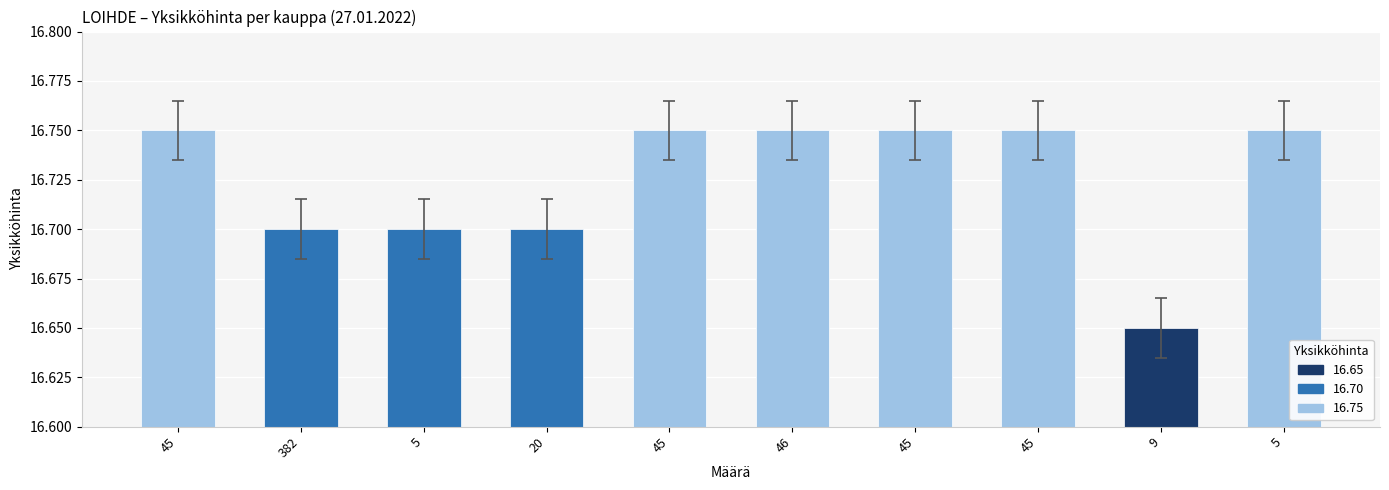

What is the label of the 8th bar from the right?

5